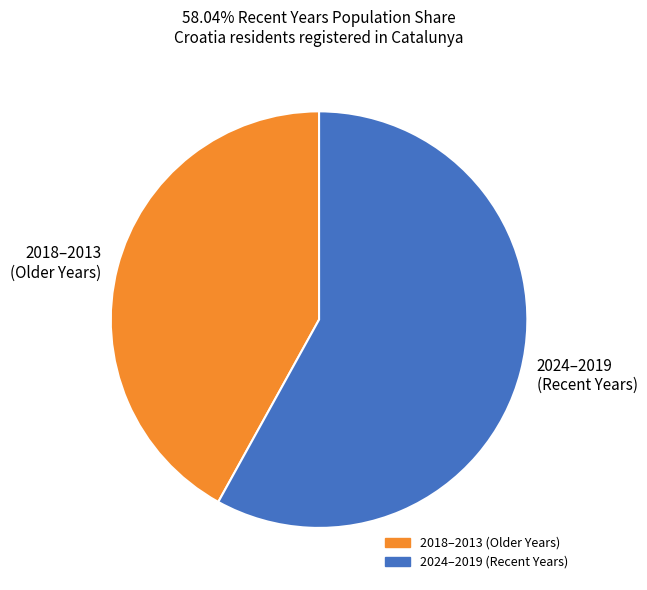

Do 2024–2019 (Recent Years) and 2018–2013 (Older Years) together represent more than half of the pie?

Yes